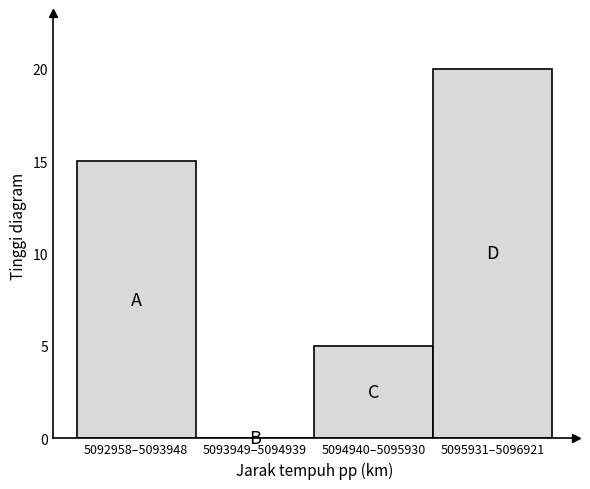

Reading left to right, transcribe all the data shown in this chart.

5092958–5093948=15	5093949–5094939=0	5094940–5095930=5	5095931–5096921=20